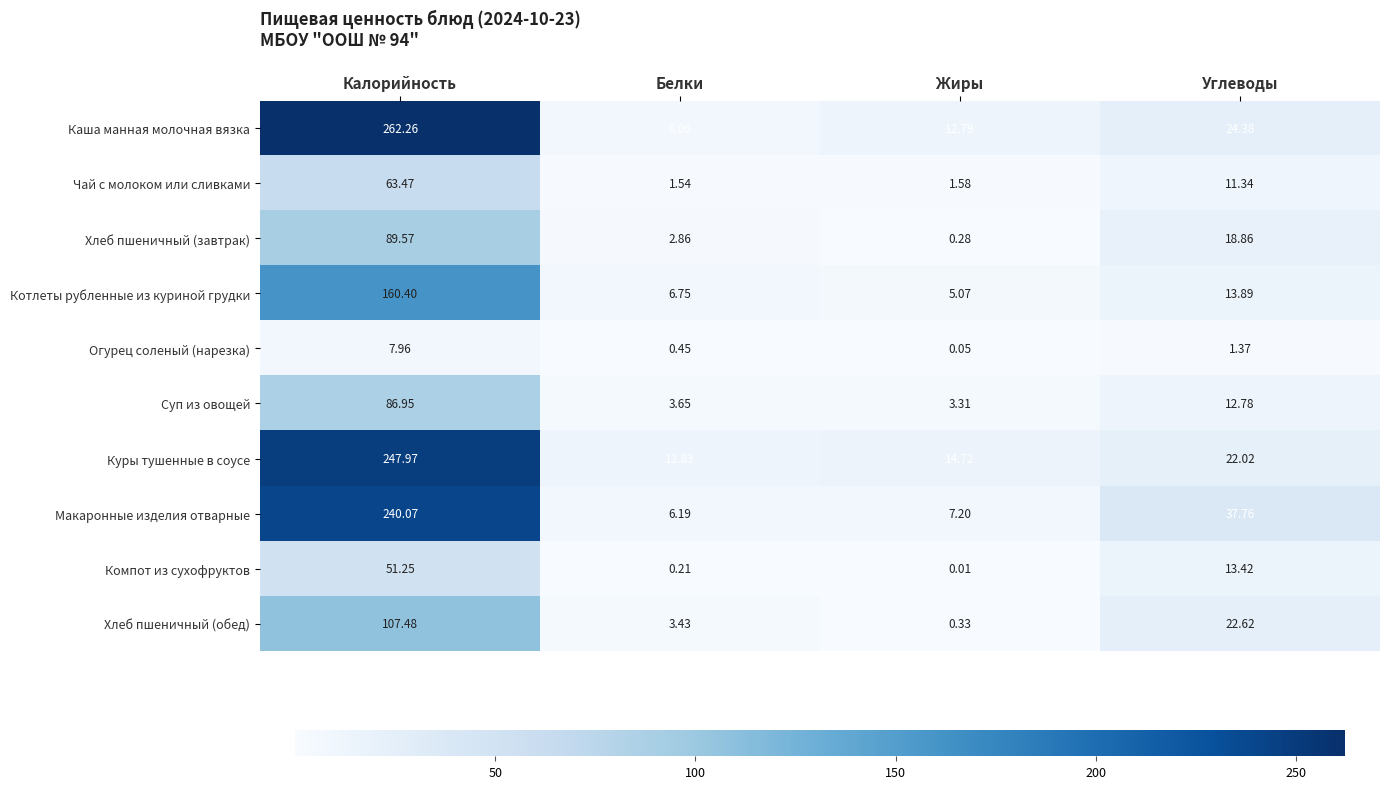

At which label does Макаронные изделия отварные first exceed 37?

Калорийность